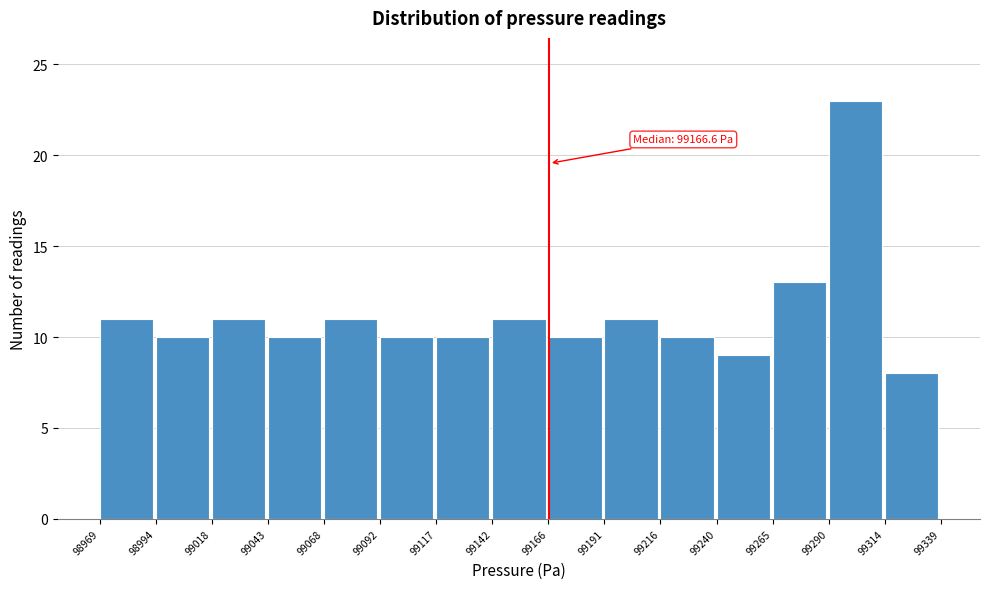

Over which range of the x-axis is the bar tallest?

99290 to 99314